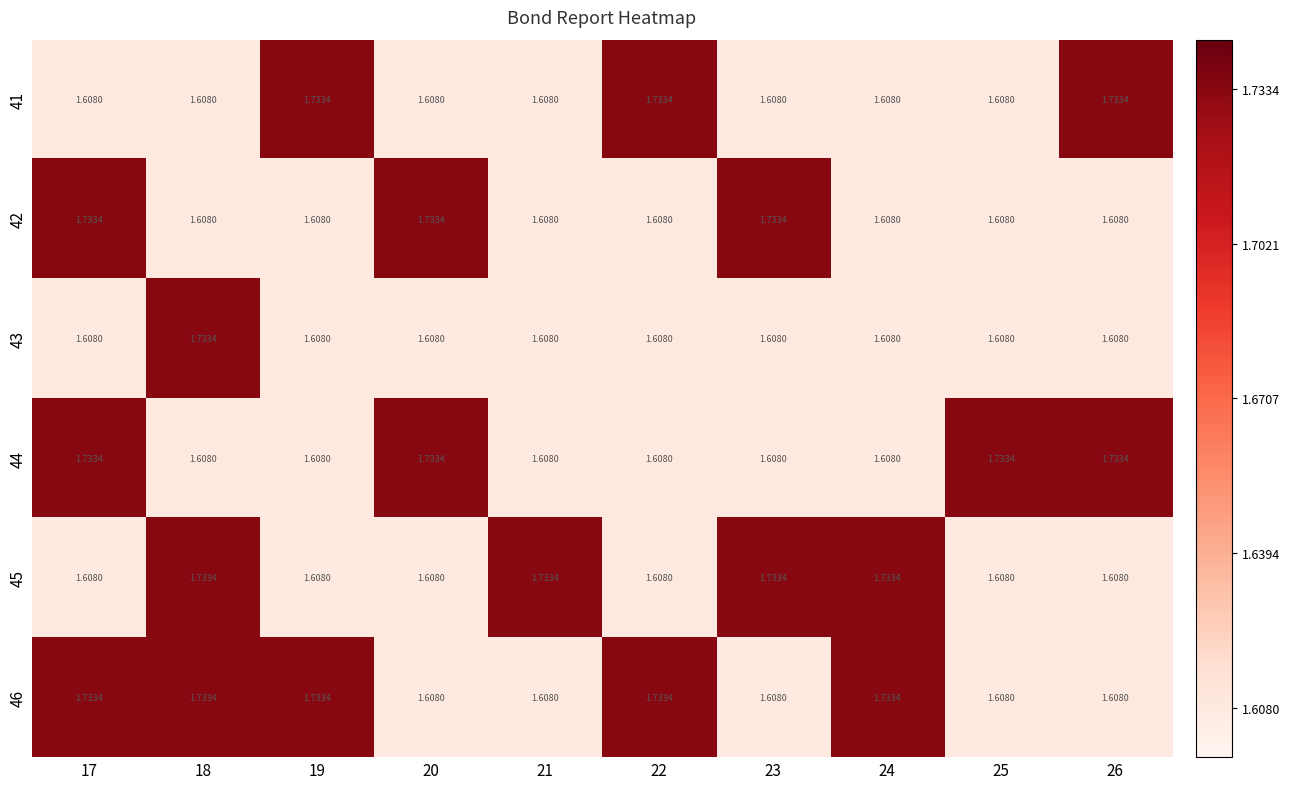

Is the value of 41 at 23 greater than the value of 44 at 25?

No